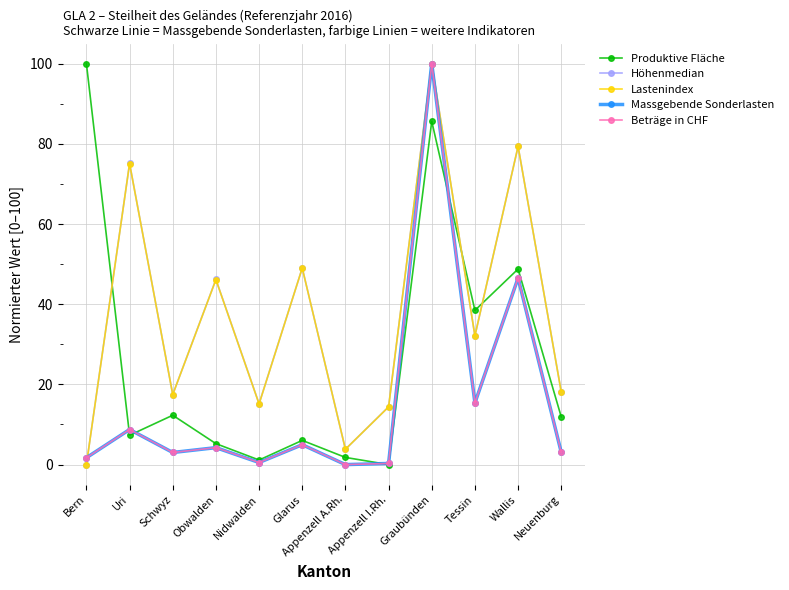

The value of Beträge in CHF at Obwalden is 4.2. True or false?

True